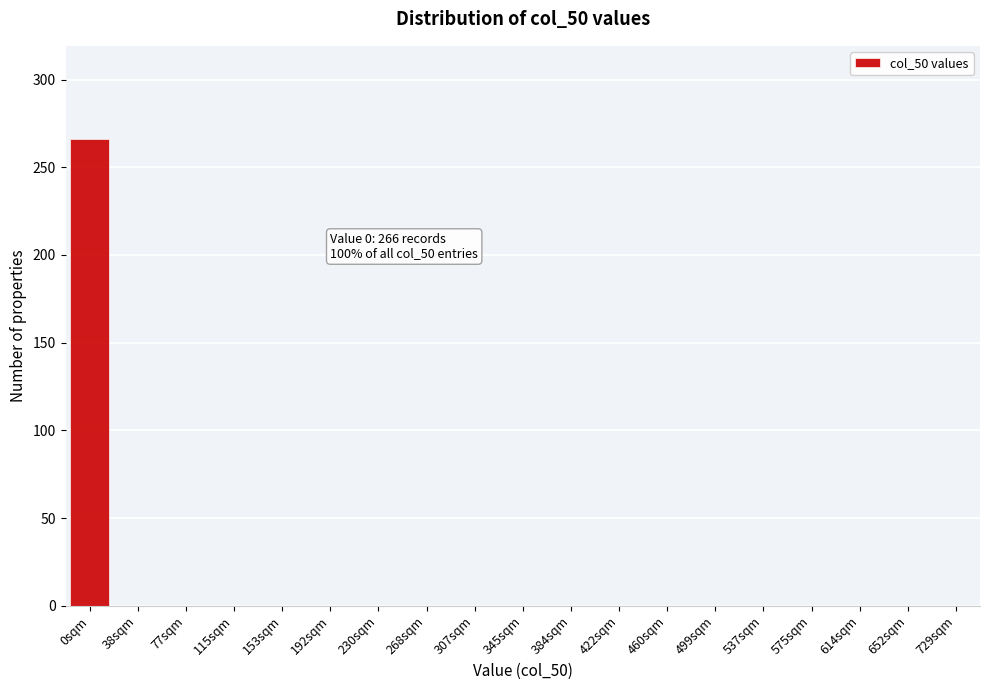

Reading right to left, transcribe all the data shown in this chart.

729sqm=0	652sqm=0	614sqm=0	575sqm=0	537sqm=0	499sqm=0	460sqm=0	422sqm=0	384sqm=0	345sqm=0	307sqm=0	268sqm=0	230sqm=0	192sqm=0	153sqm=0	115sqm=0	77sqm=0	38sqm=0	0sqm=266